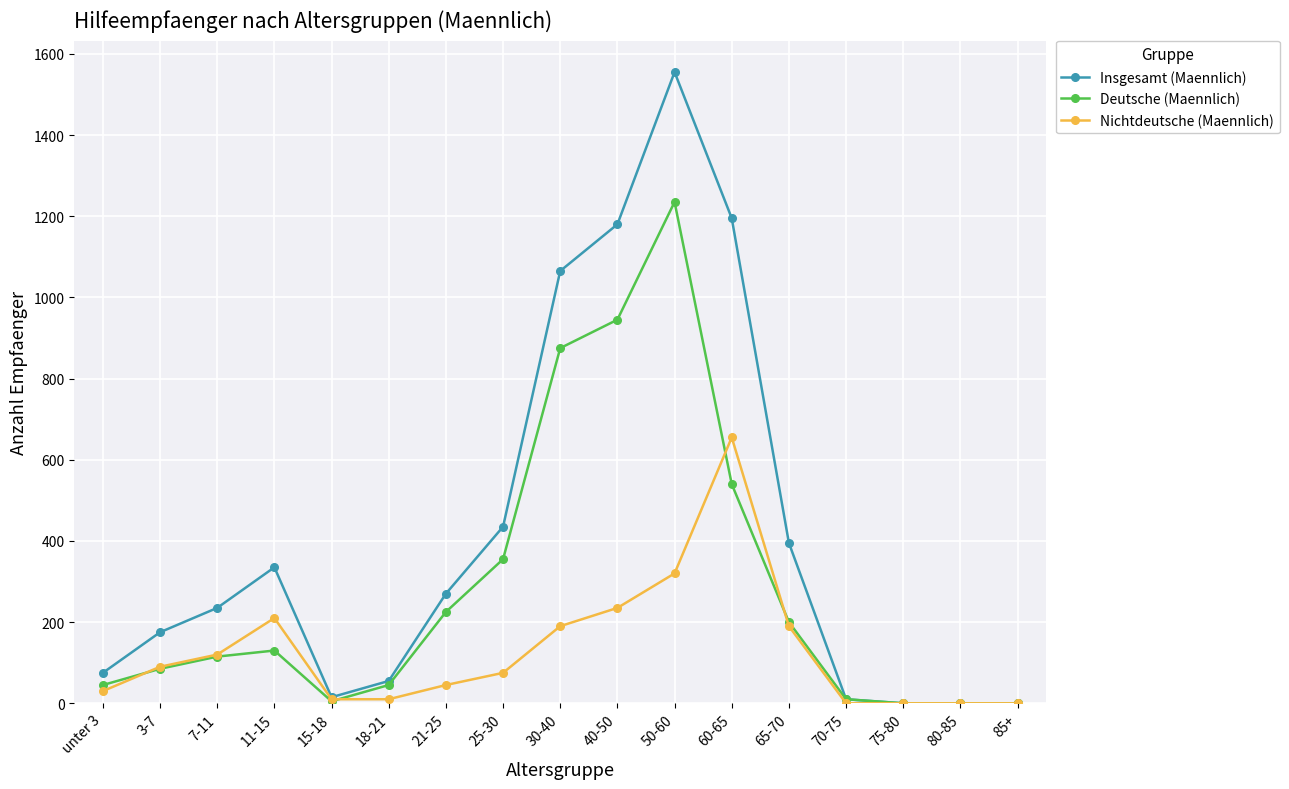

Which series changed the most between unter 3 and 40-50?

Insgesamt (Maennlich)